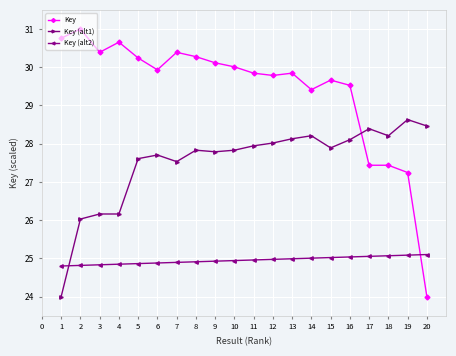

Between 14 and 19, which series saw the biggest shift?

Key